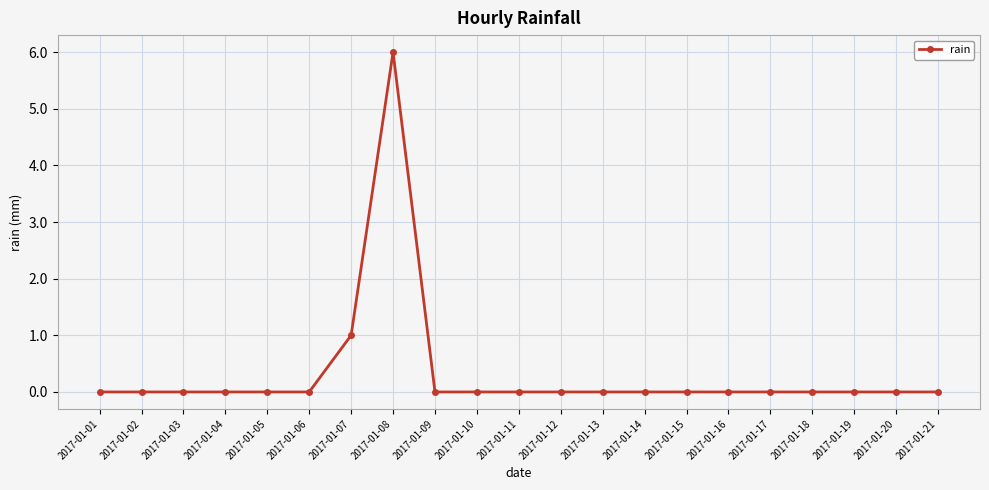

How many data points does each series have?

21